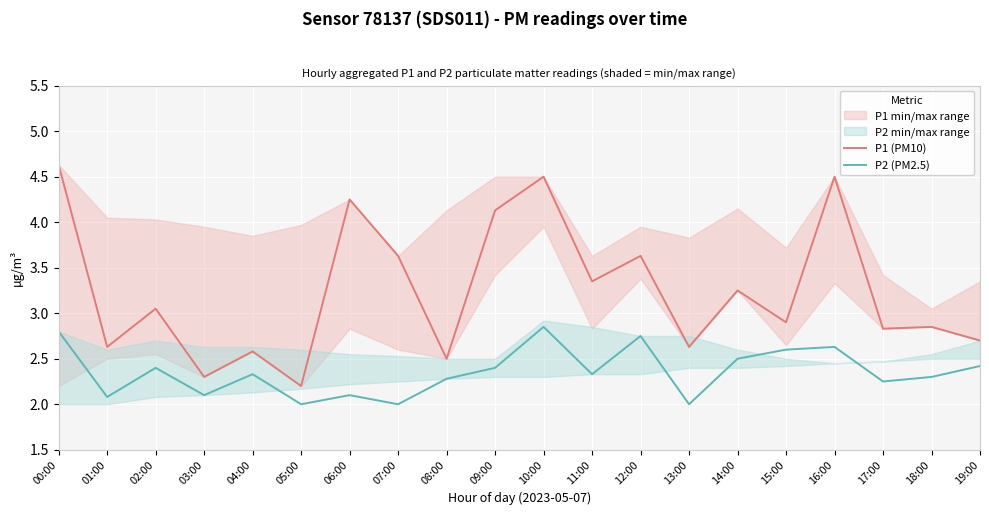

Is the value of P2 (PM2.5) at 18:00 greater than the value of P1 (PM10) at 18:00?

No